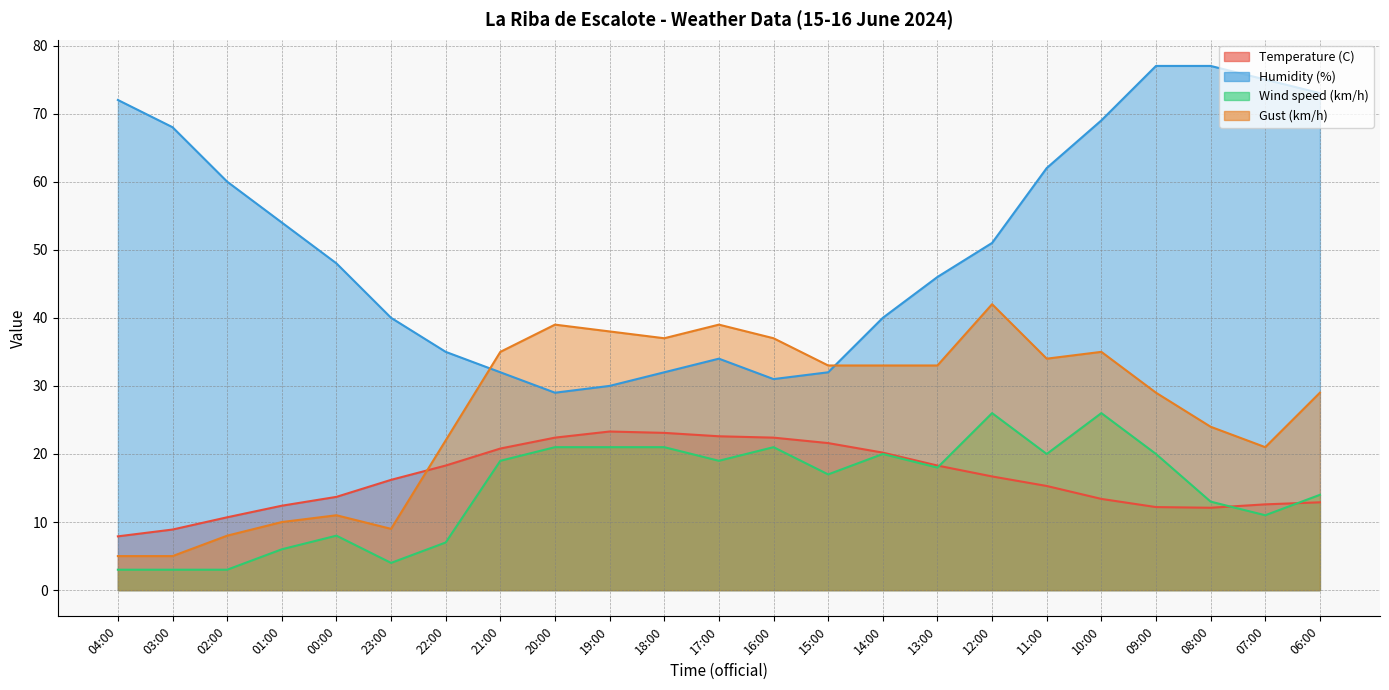

Which series changed the most between 02:00 and 12:00?

Gust (km/h)